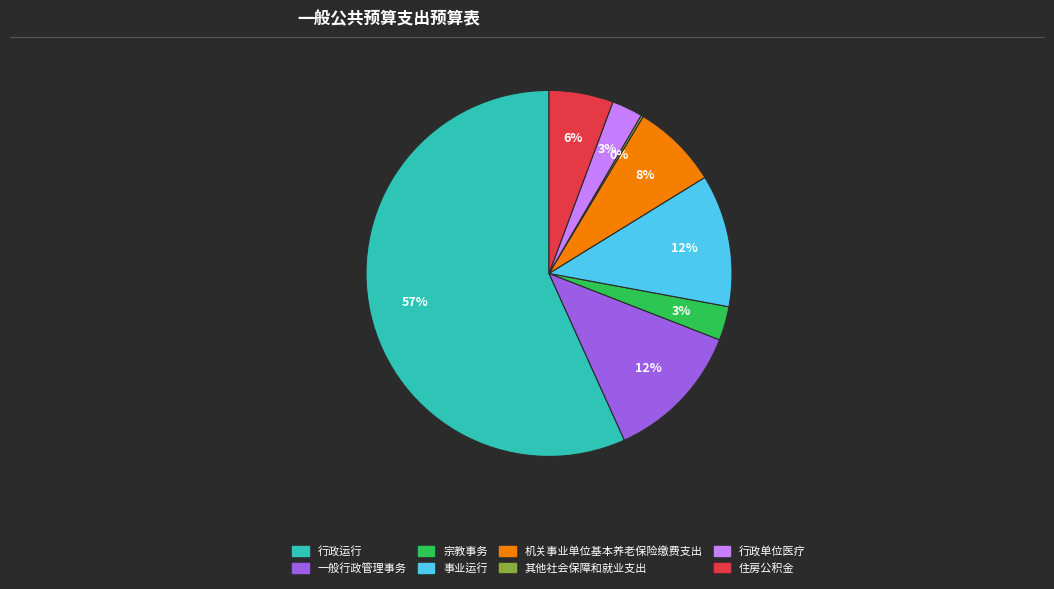

To the nearest percent, what is the average slice percentage?

12%